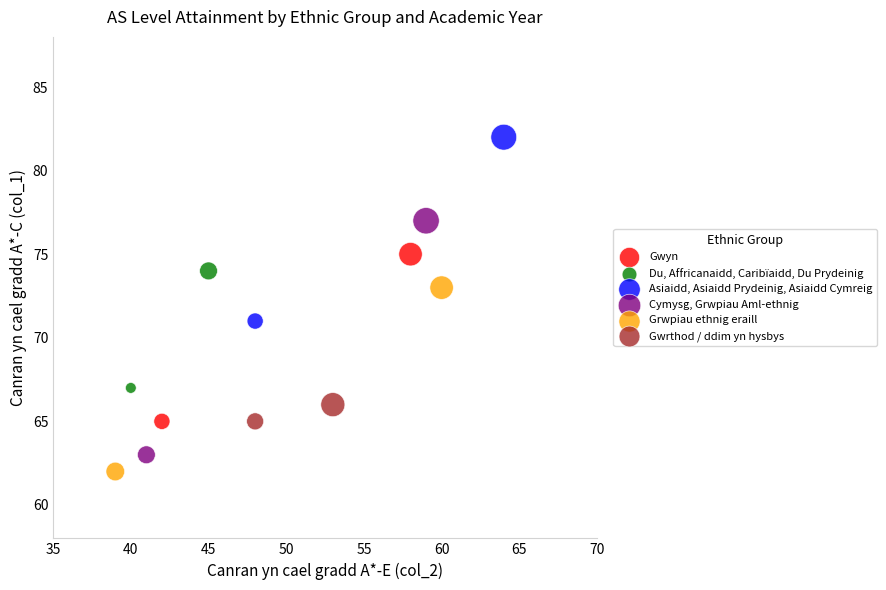

Which series reaches the maximum Y coordinate?

Asiaidd, Asiaidd Prydeinig, Asiaidd Cymreig